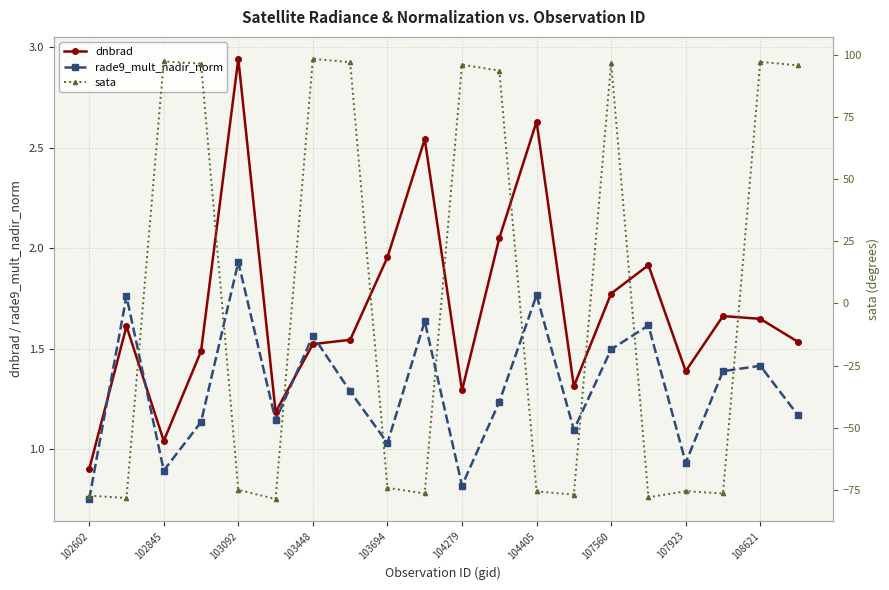

At which category does dnbrad reach its first local valley?

102845